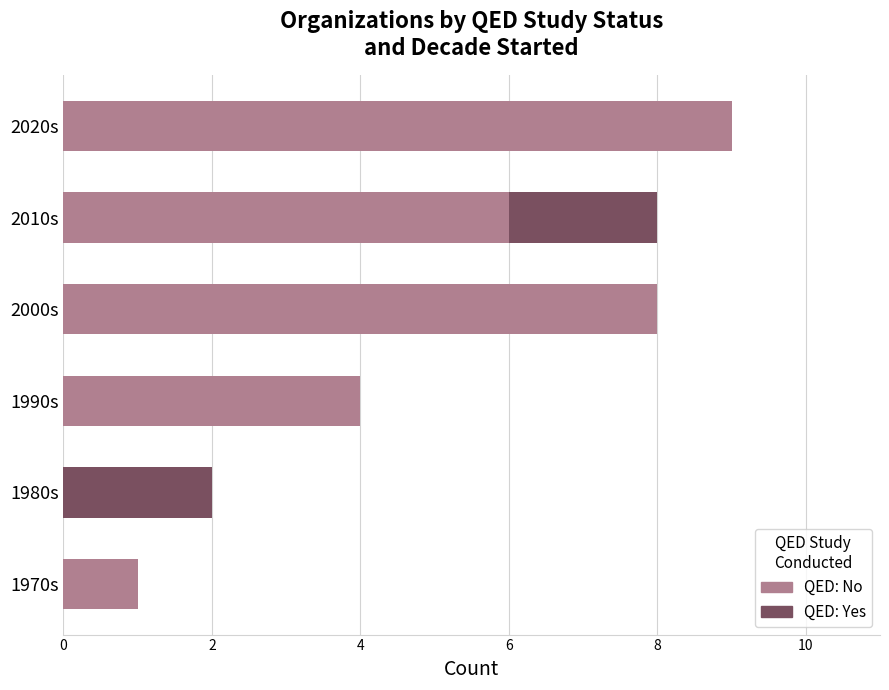

What is the total value across all series at 2010s?

8